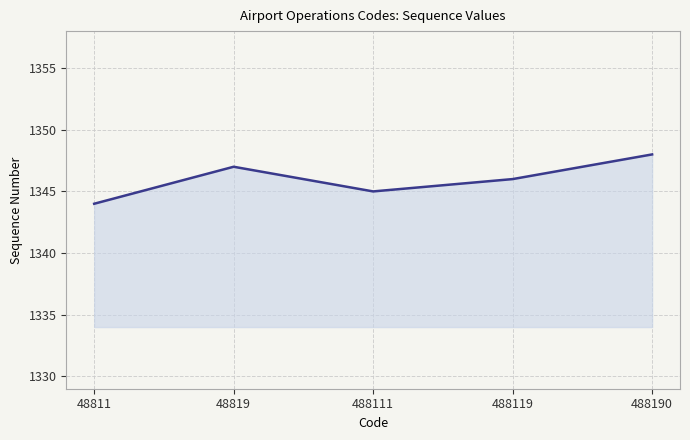

How many lines are shown in the chart?

1